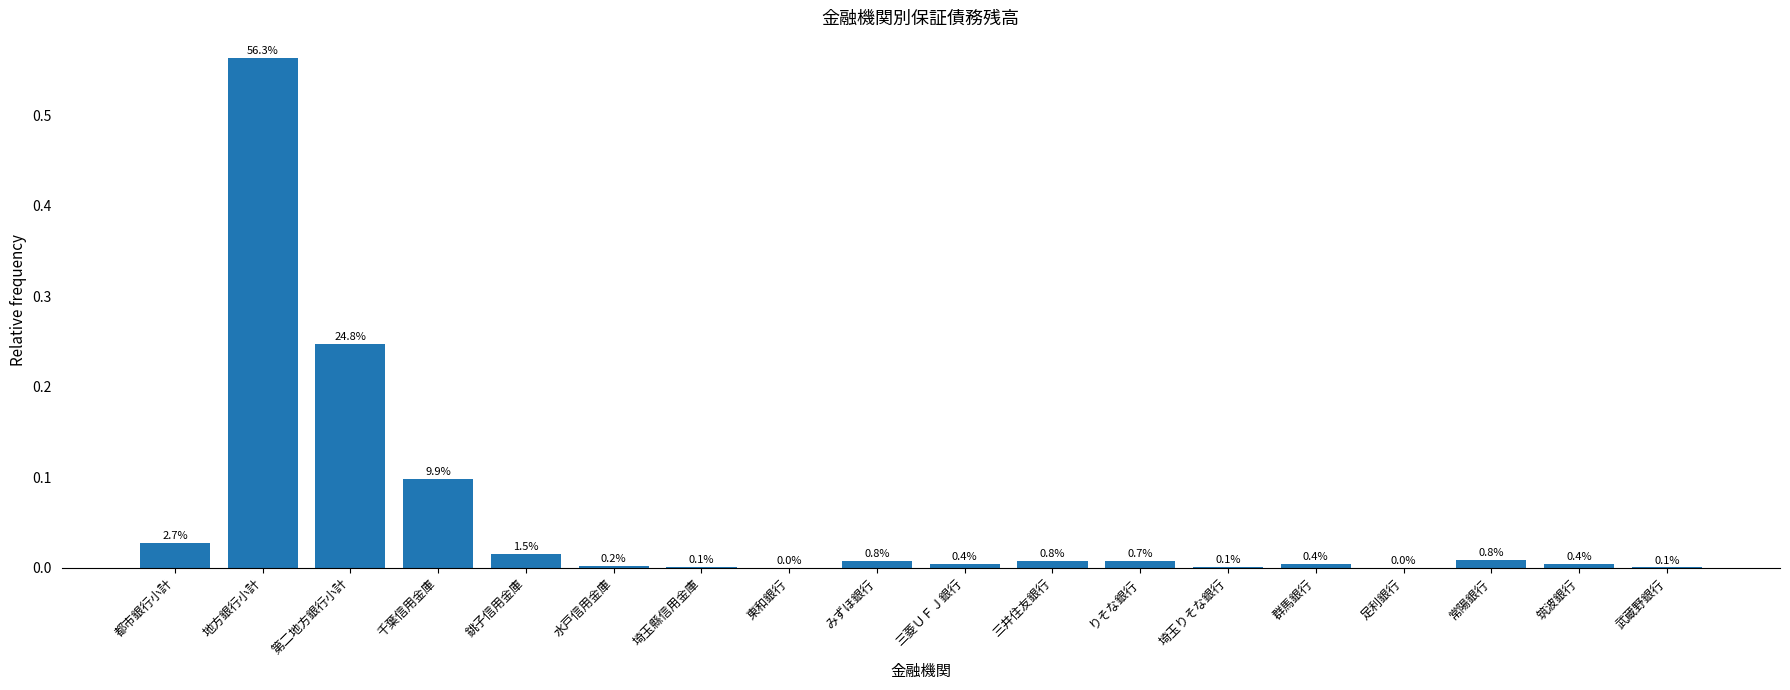

Does the chart contain stacked bars?

No